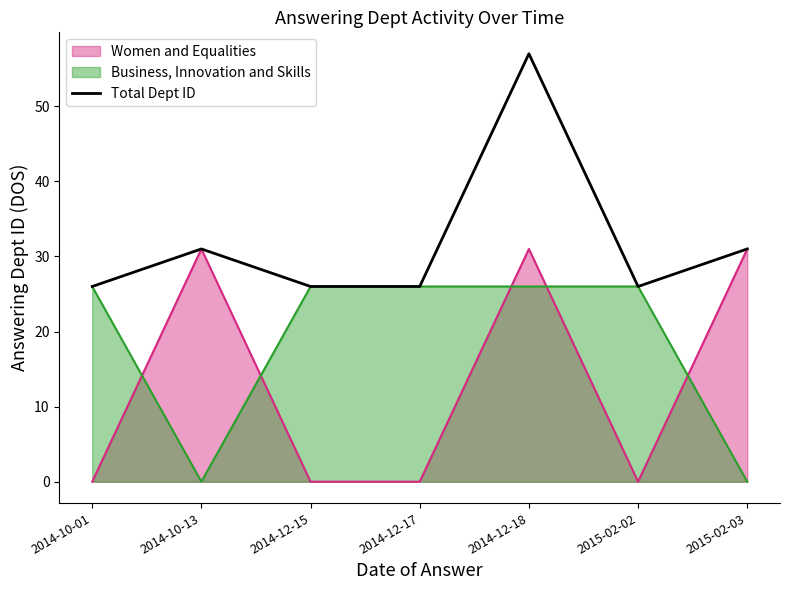

How many lines are shown in the chart?

3